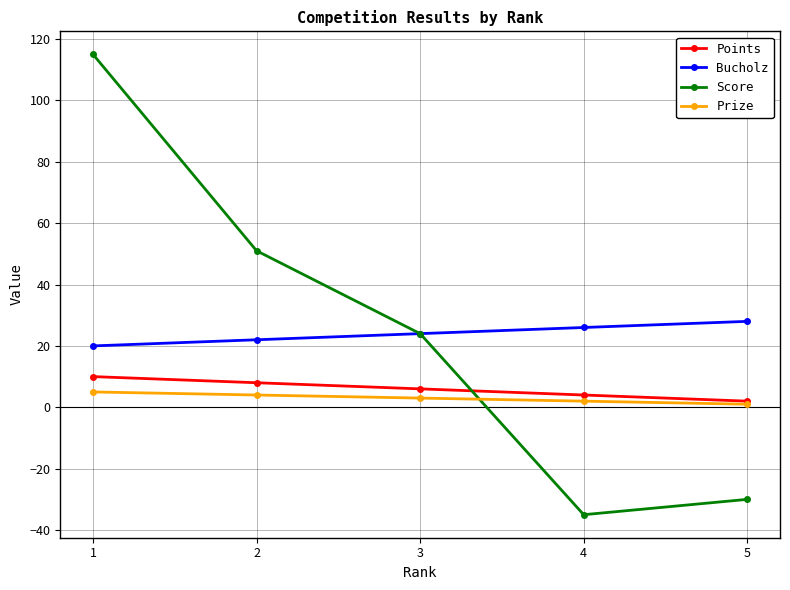

True or false: Prize and Score cross at least once.

True